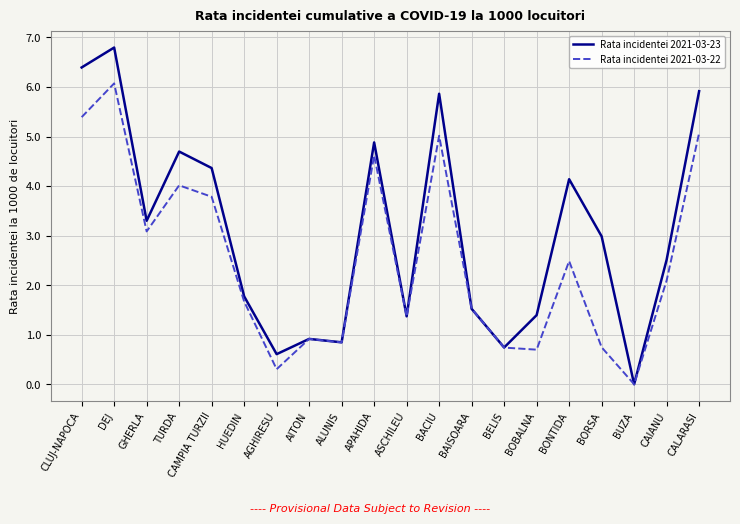

At which label does Rata incidentei 2021-03-22 reach its minimum?

BUZA